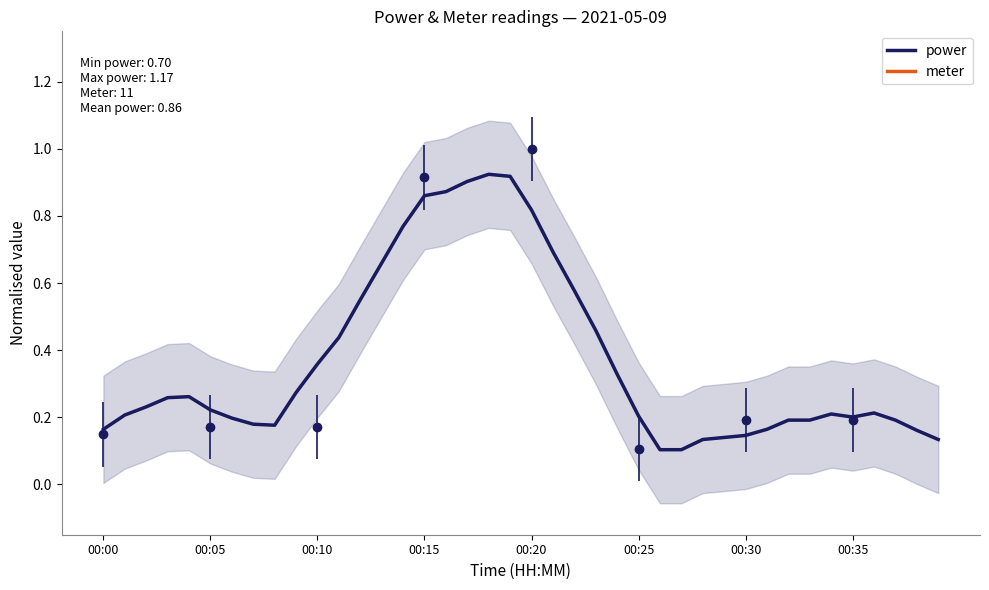

Between 22 and 37, which series saw the biggest shift?

meter